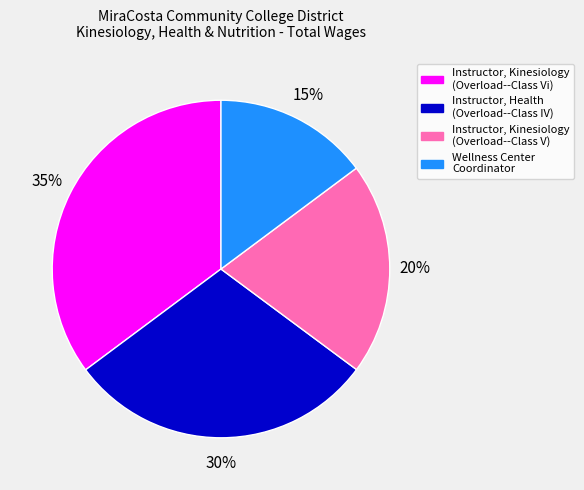

To the nearest percent, what is the combined percentage of Instructor, Health (Overload--Class IV) and Instructor, Kinesiology (Overload--Class Vi)?

65%